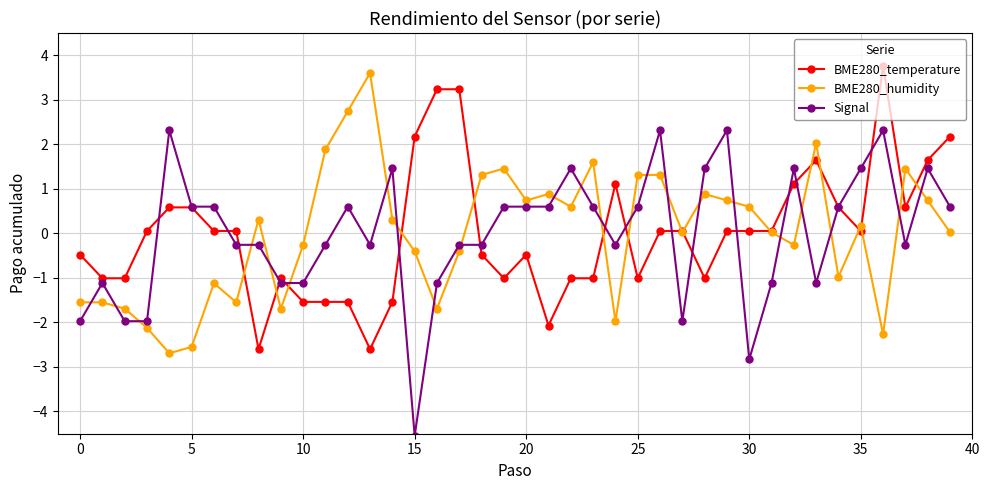

Does the chart display data point markers on the line(s)?

Yes